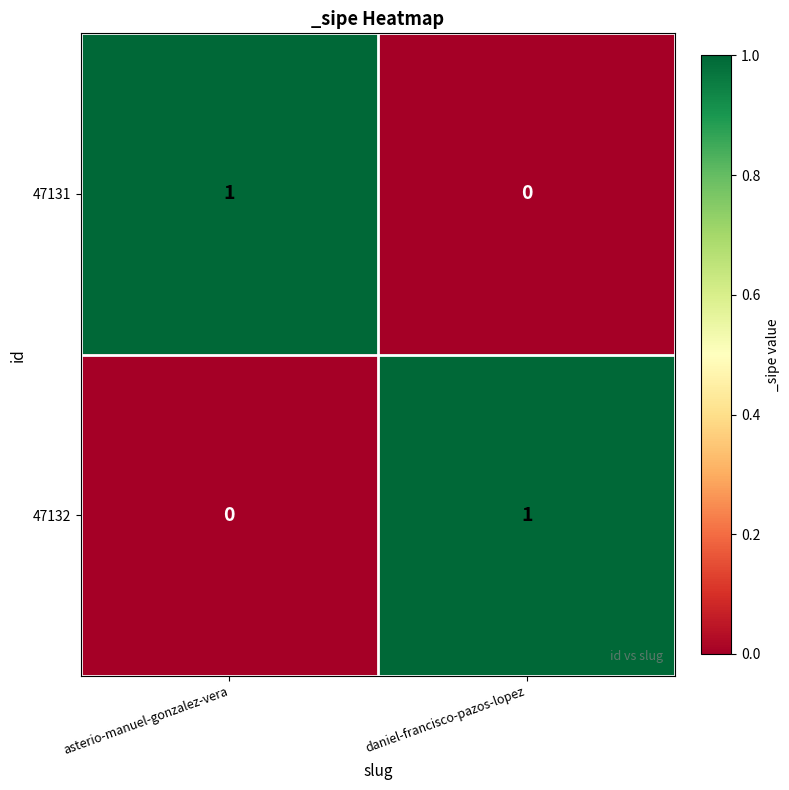

Is it true that 47131 equals 0 at asterio-manuel-gonzalez-vera?

False